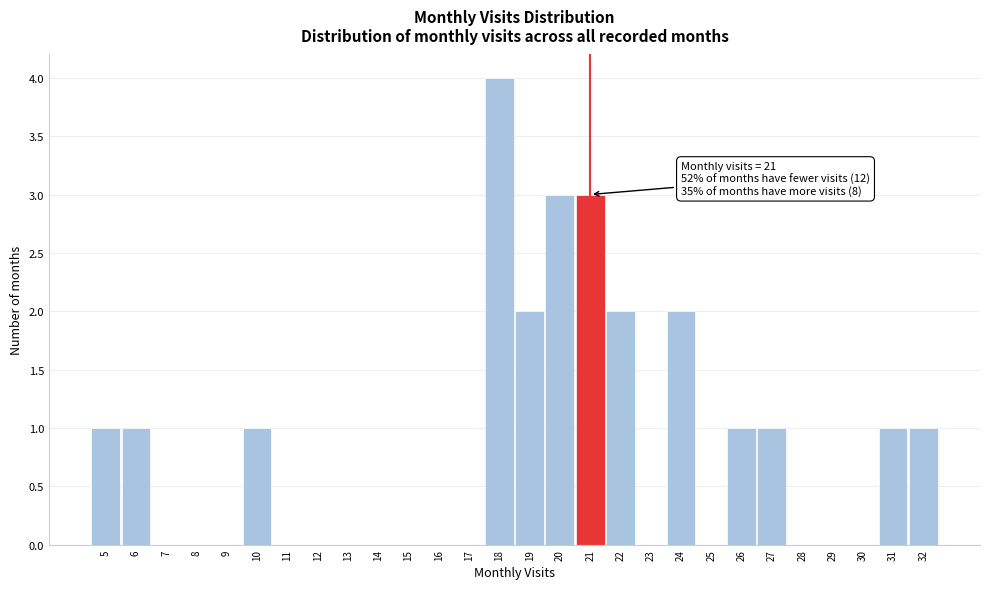

Over which range of the x-axis is the bar tallest?

17.5 to 18.5